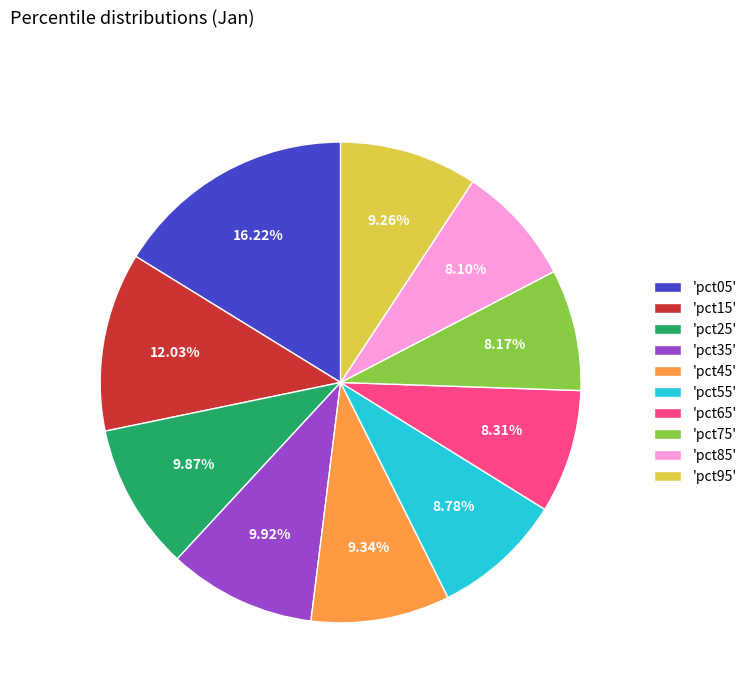

How many slices are in this pie chart?

10